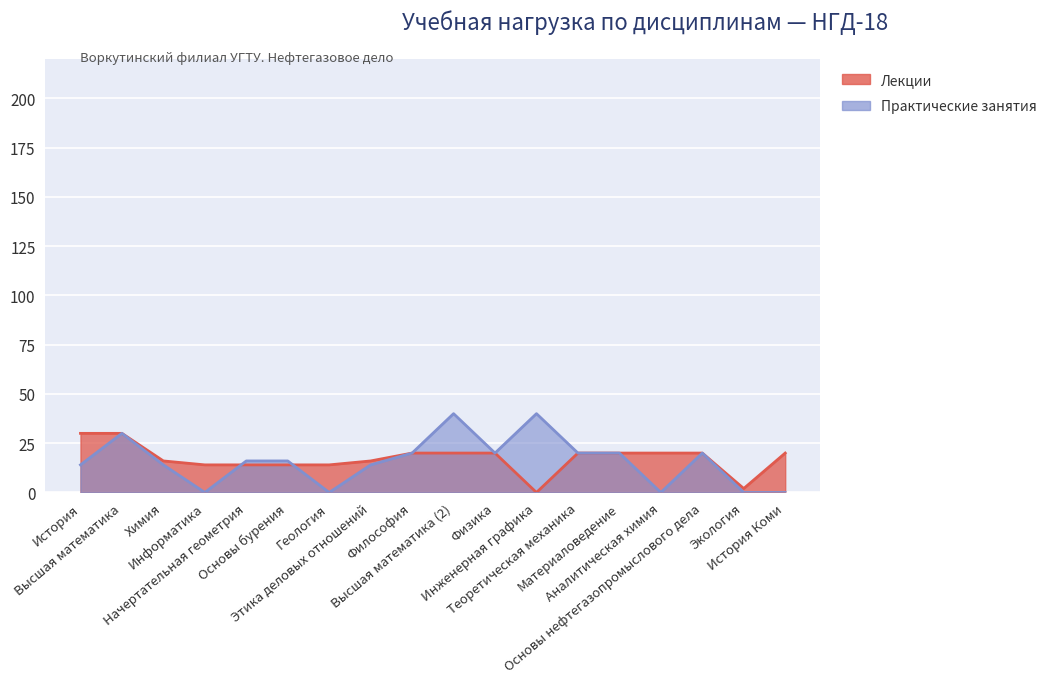

In Практические занятия, how many points are lower than both neighbors (excluding endpoints)?

4